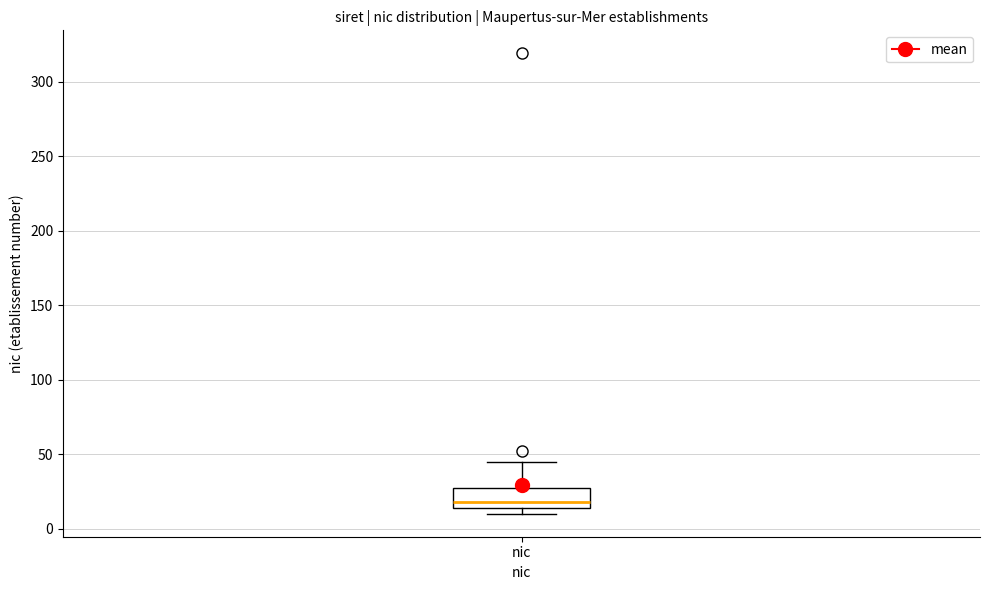

Transcribe this box plot: give where the median line is, the range the box spans, and where the two whiskers end, as read against the y-axis. The values are not printed on the chart, so give them approximately, as read against the axis.

median 20, box 15 to 30, whiskers 10 to 45